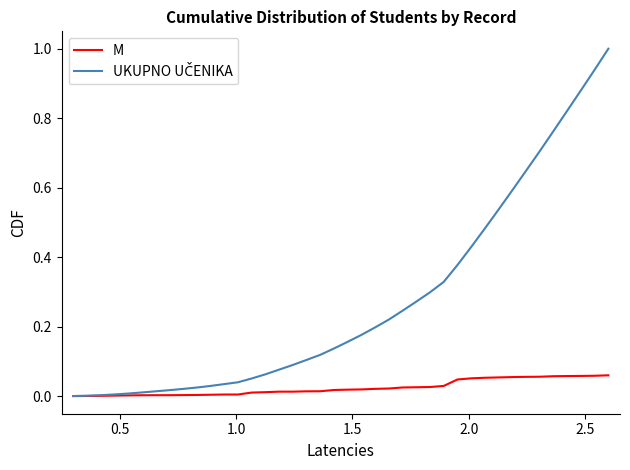

Does the chart display data point markers on the line(s)?

No